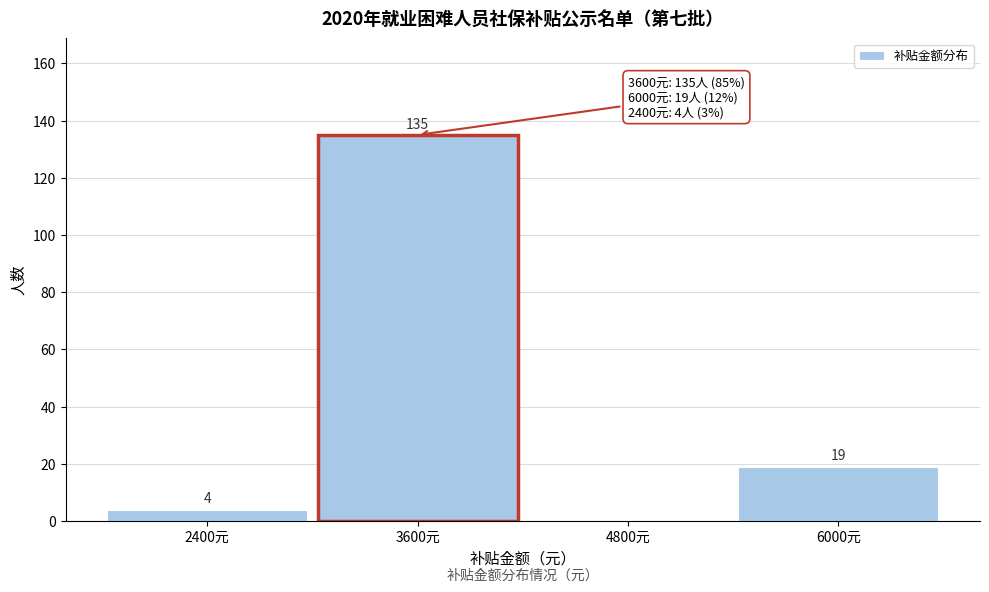

Reading right to left, what are all the values shown in this chart?

6000元=19	4800元=0	3600元=135	2400元=4